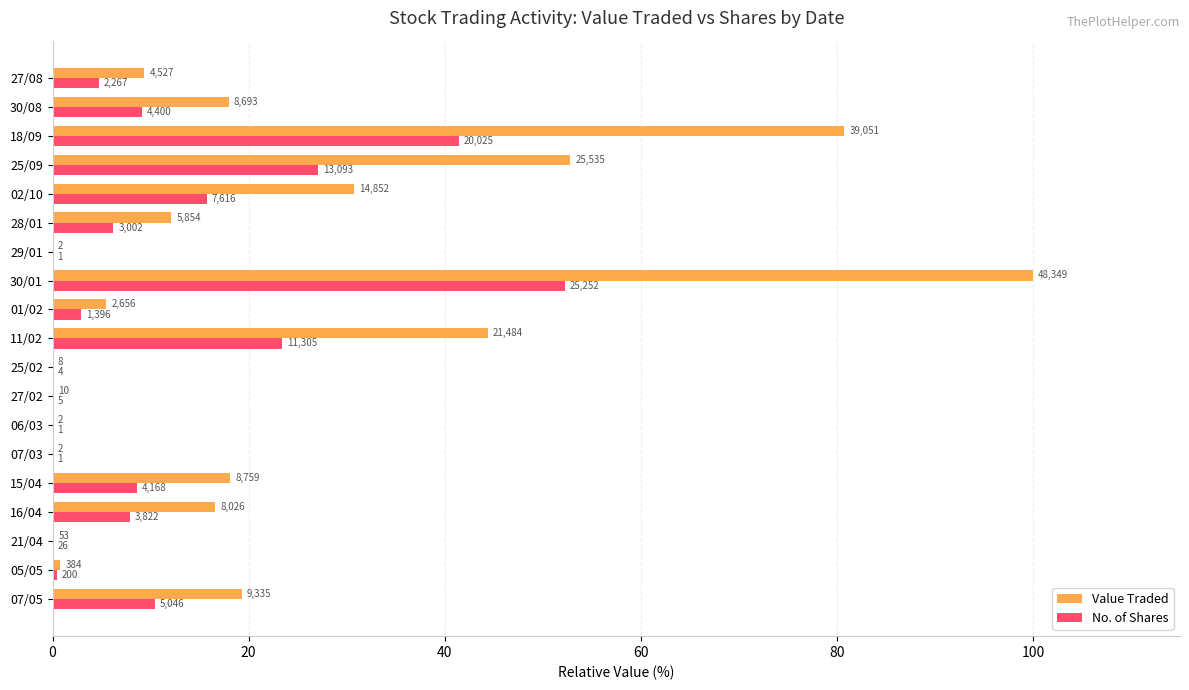

What is the difference between the maximum and minimum values in the Value Traded series?

100.0